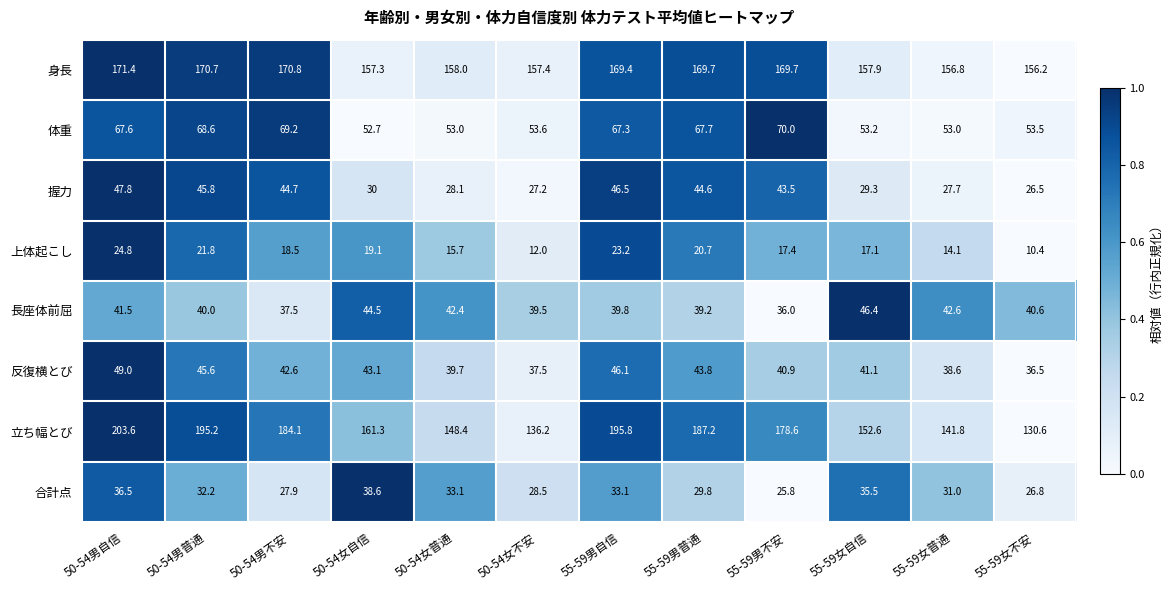

What is the total value across all series at 50-54女不安?

491.9